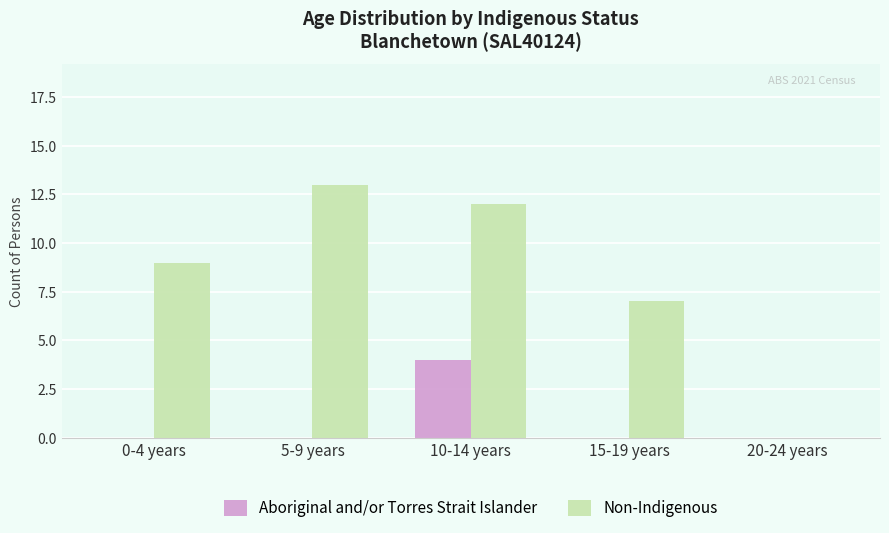

Is the value of Non-Indigenous at 5-9 years greater than the value of Aboriginal and/or Torres Strait Islander at 0-4 years?

Yes